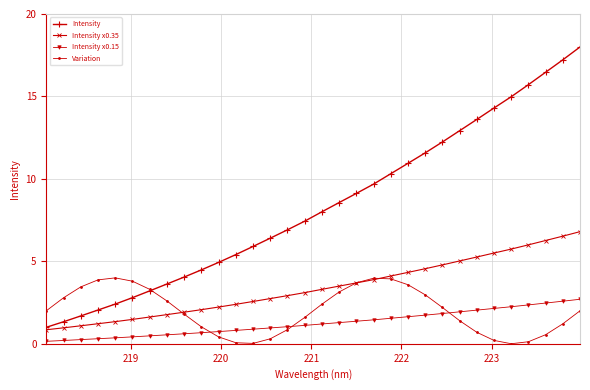

Rank the series by their maximum value, from lowest to highest.

Intensity x0.15, Variation, Intensity x0.35, Intensity